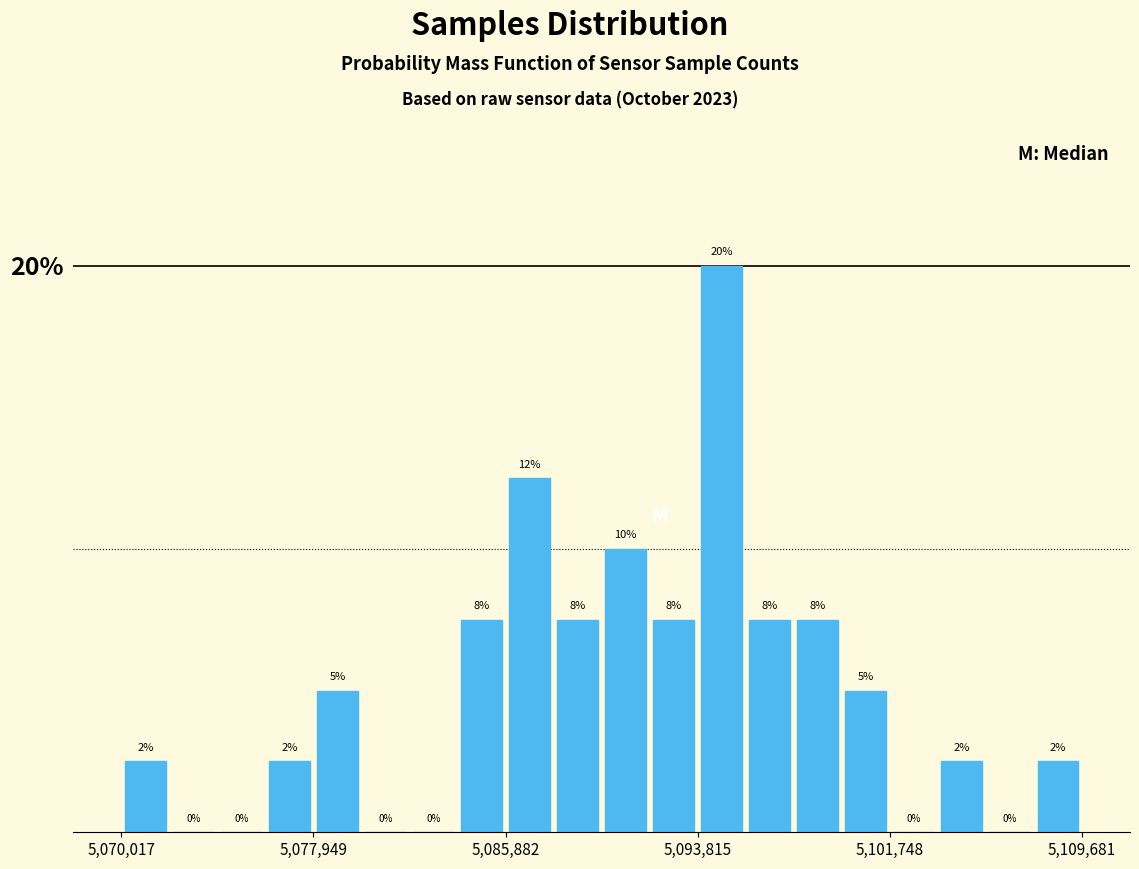

Read against the x-axis, roughly where is the centre of the tallest bar?

5095000